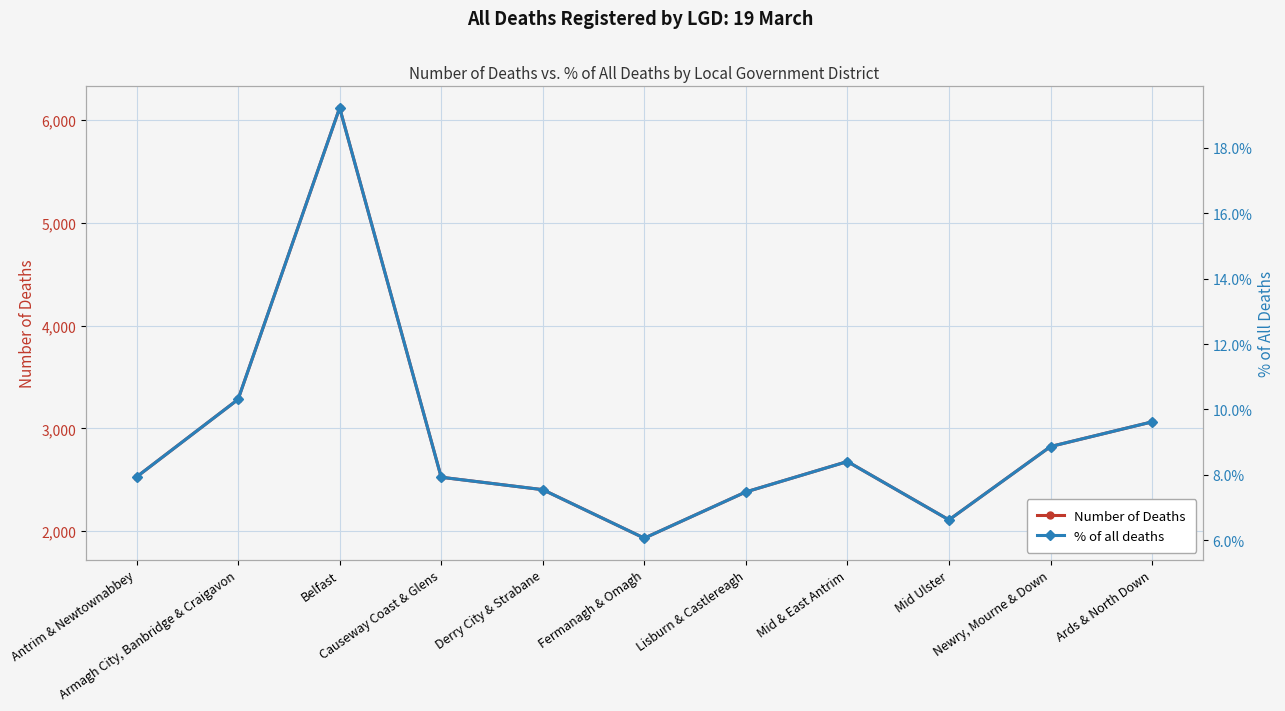

True or false: % of all deaths and Number of Deaths intersect in this chart.

False